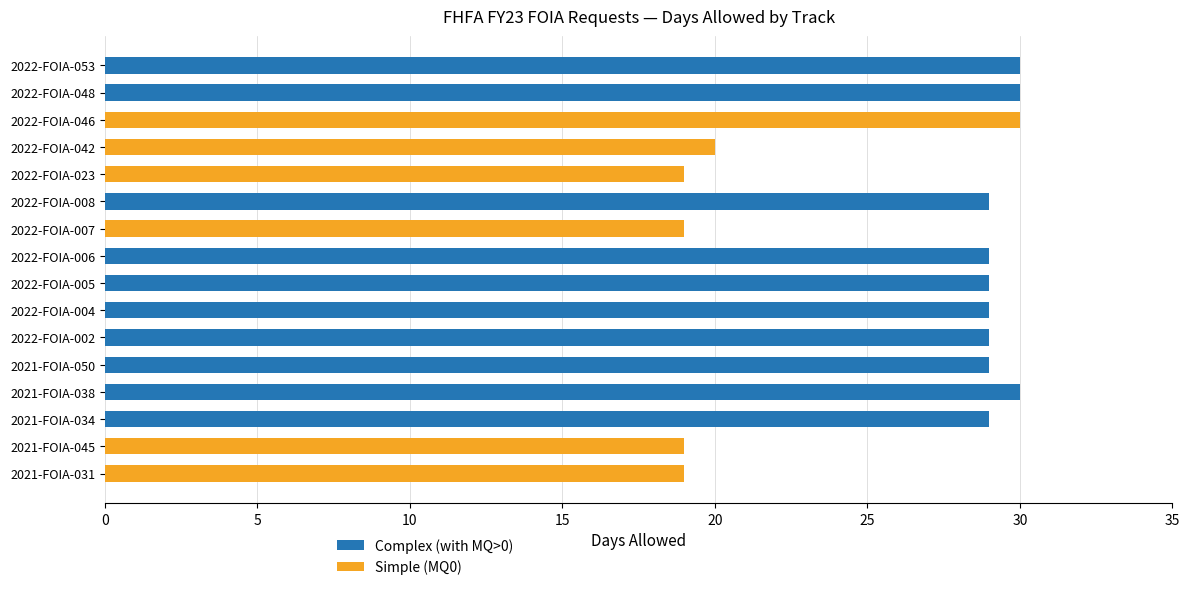

What is the approximate value of Complex (with MQ>0) at 2022-FOIA-004, to the nearest 10?

30